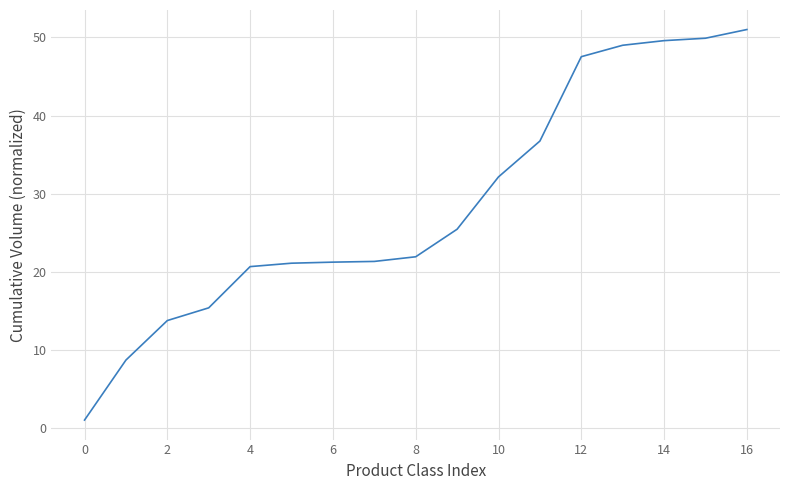

What is the maximum value shown in the chart?

51.0